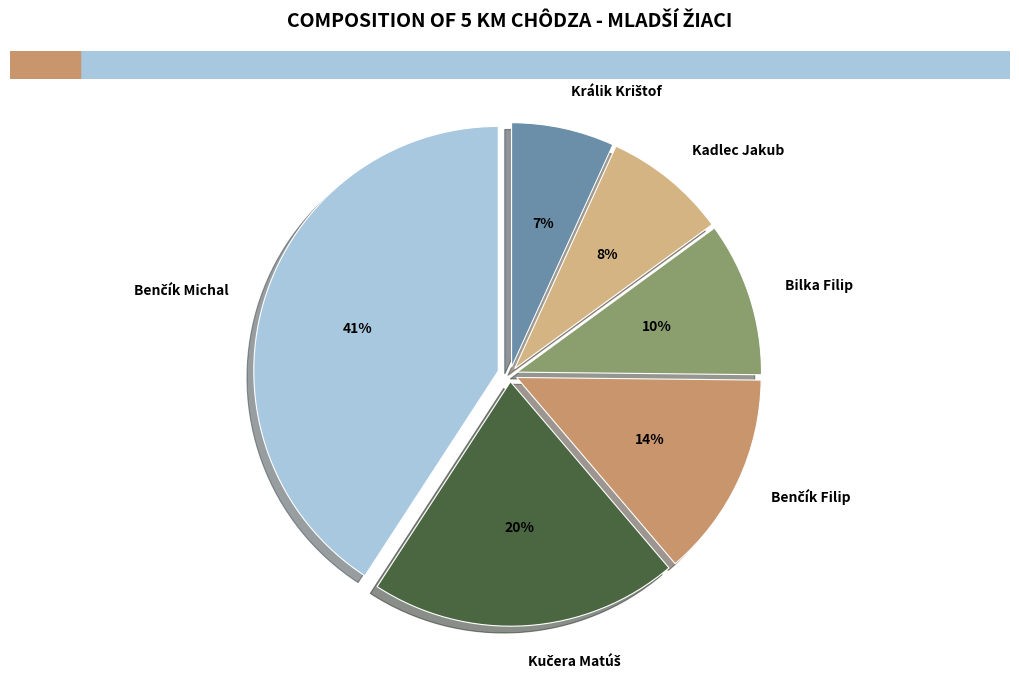

To the nearest percent, what is the difference between the largest and smallest slice percentages?

34%